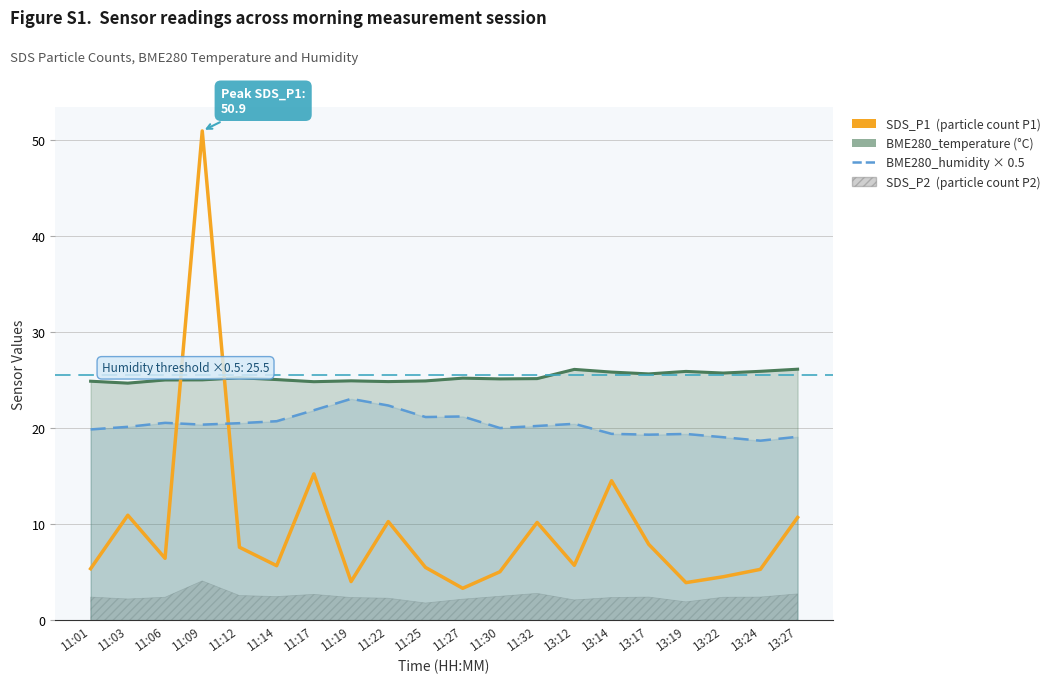

True or false: BME280_humidity (×0.5) has a value of 19.4 at 13:14.

True